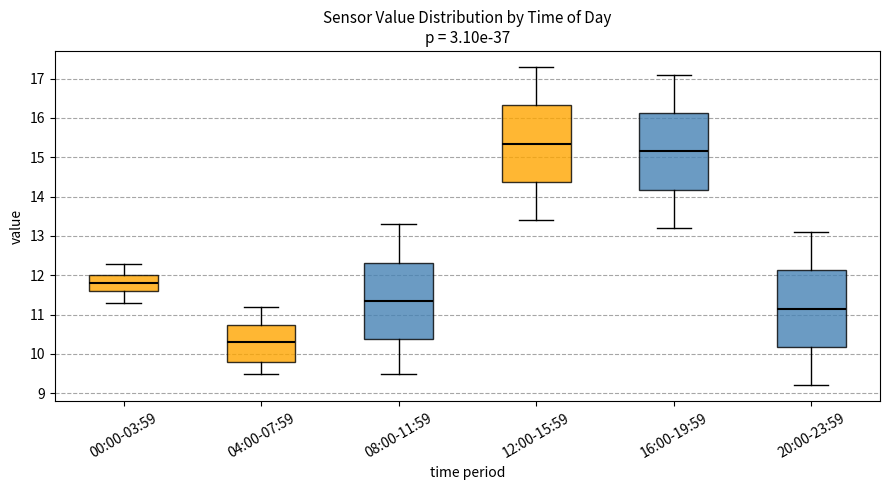

Reading left to right, read every box against the y-axis: the position of its median line, the range the box covers, and the ends of its whiskers. The values are not printed on the chart, so give them approximately, as read against the axis.

00:00-03:59: median 11.8, box 11.6 to 12.0, whiskers 11.3 to 12.3
04:00-07:59: median 10.3, box 9.8 to 10.7, whiskers 9.5 to 11.2
08:00-11:59: median 11.4, box 10.4 to 12.3, whiskers 9.5 to 13.3
12:00-15:59: median 15.4, box 14.4 to 16.3, whiskers 13.4 to 17.3
16:00-19:59: median 15.2, box 14.2 to 16.1, whiskers 13.2 to 17.1
20:00-23:59: median 11.2, box 10.2 to 12.1, whiskers 9.2 to 13.1